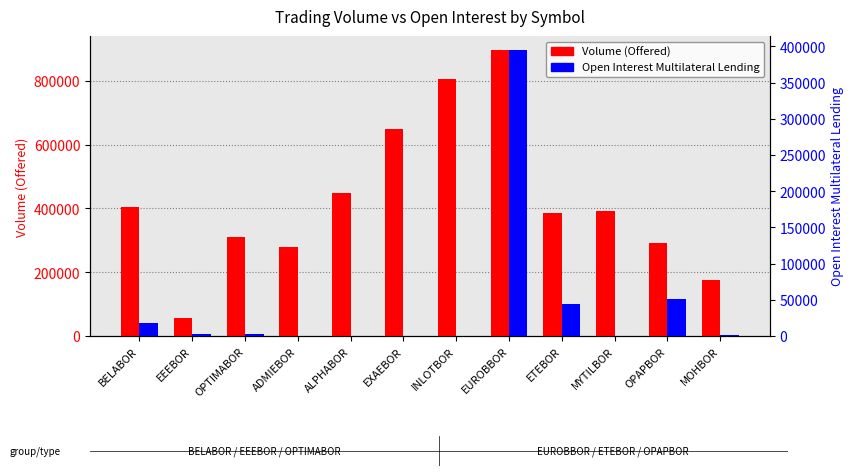

Reading left to right, extract all data points from this chart.

Volume (Offered): 405399	55783	310395	278123	447172	649446	806820	895298	385123	390360	290151	174178
Open Interest Multilateral Lending: 17900	3078	2932	0	0	0	0	394576	44000	500	51066	1000